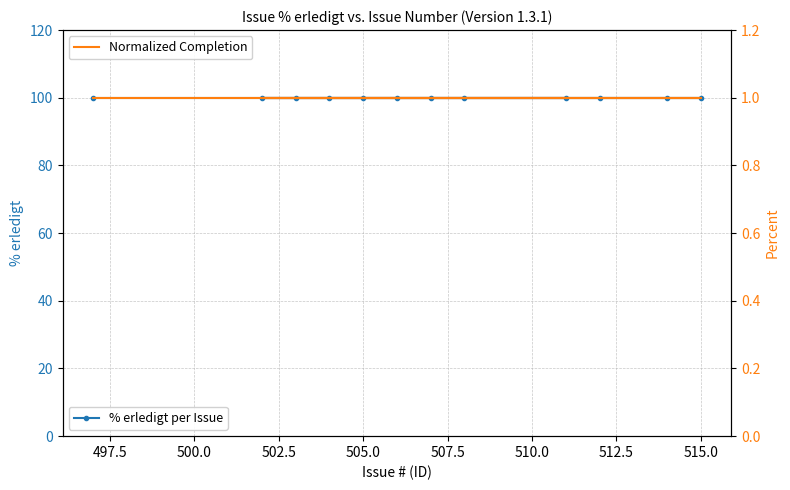

True or false: % erledigt has a value of 100 at 505.0.

True